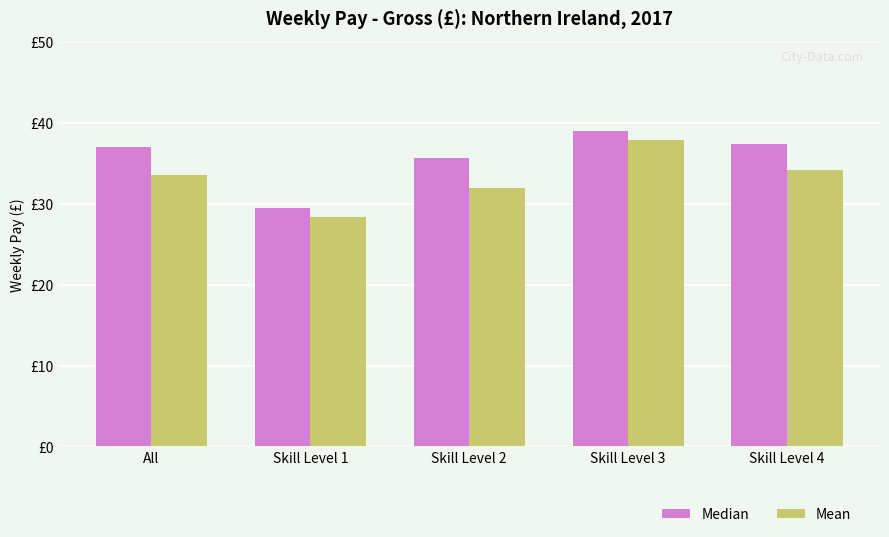

What are all the series names shown in the legend?

Median, Mean